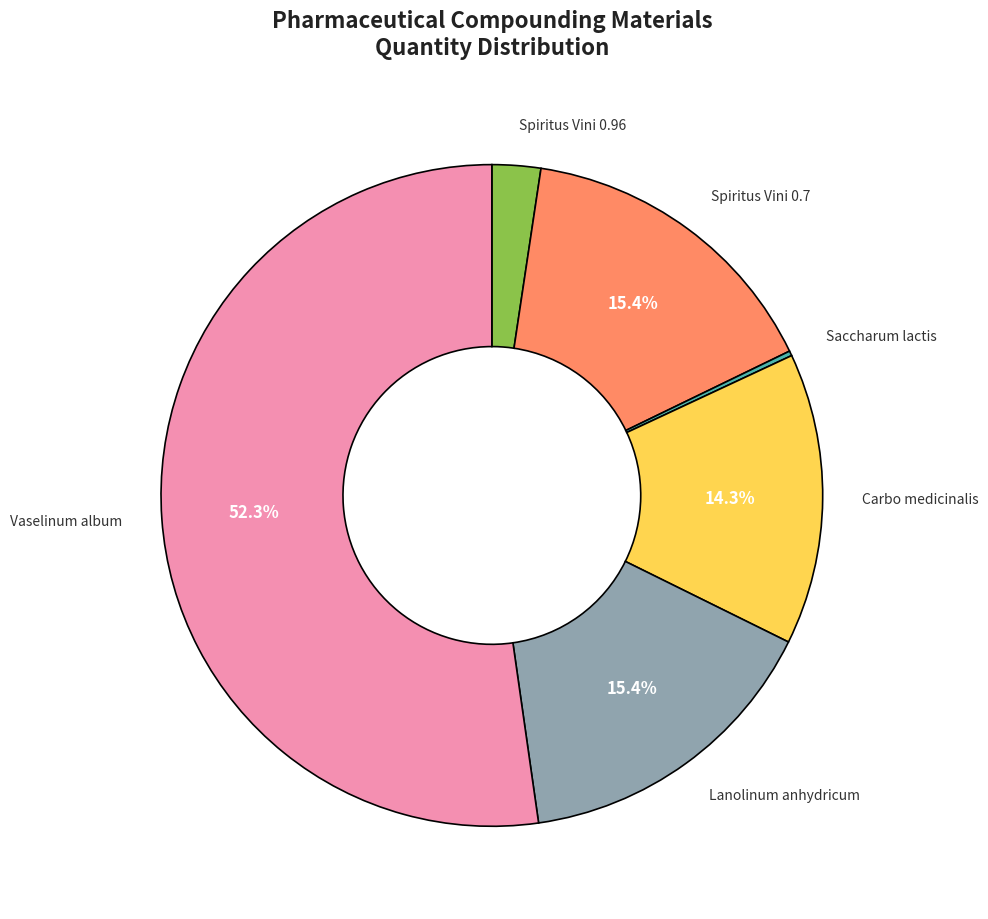

What is the largest slice in the pie chart?

Vaselinum album